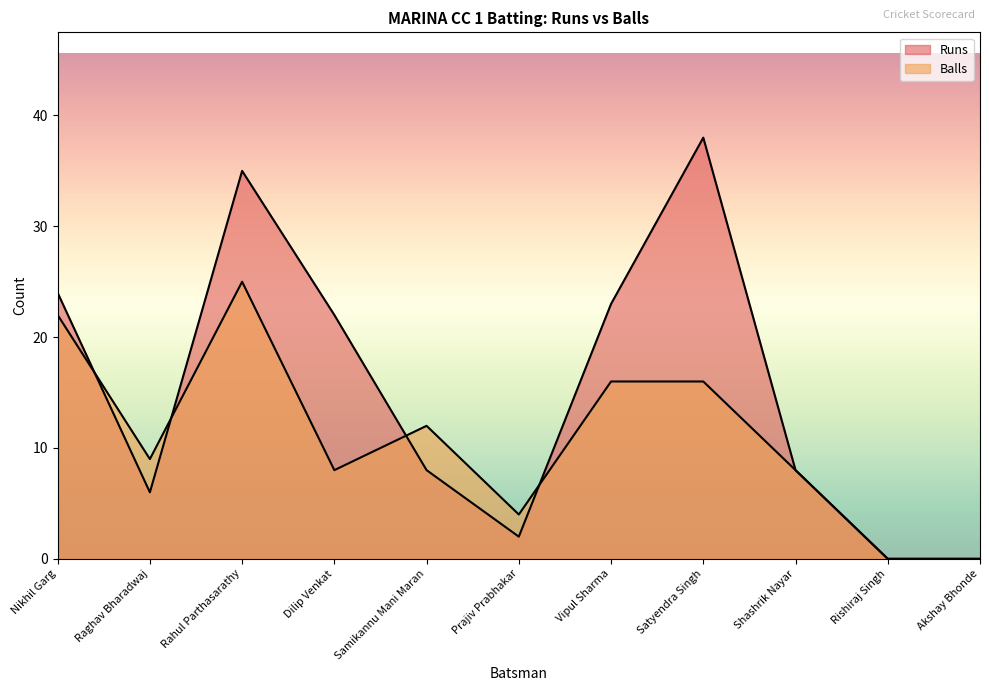

At which label is Balls closest to 12?

Samikannu Mani Maran